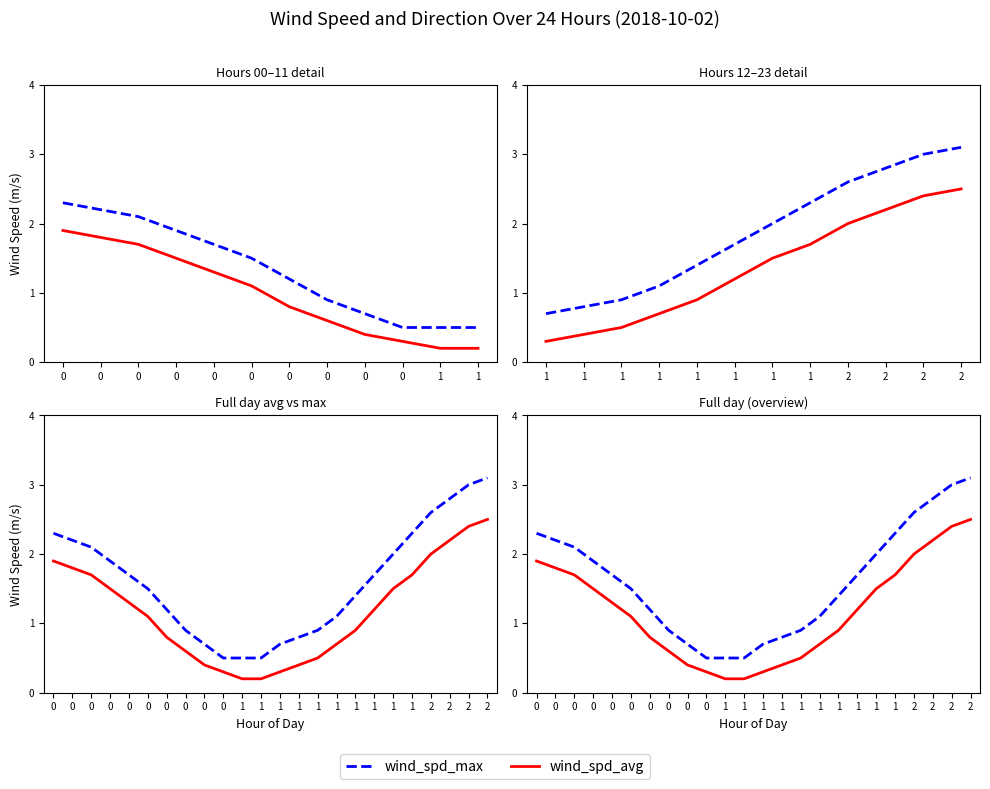

Which series has the widest spread of values?

wind_spd_max